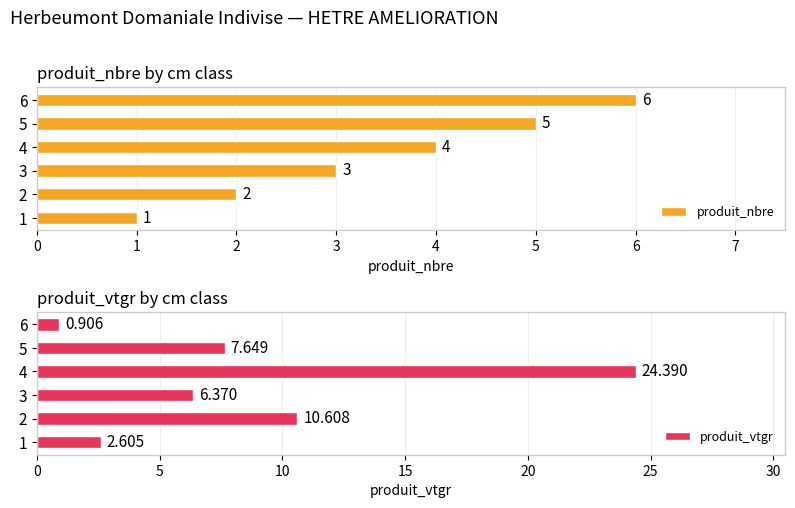

How many bars are there in each group?

2